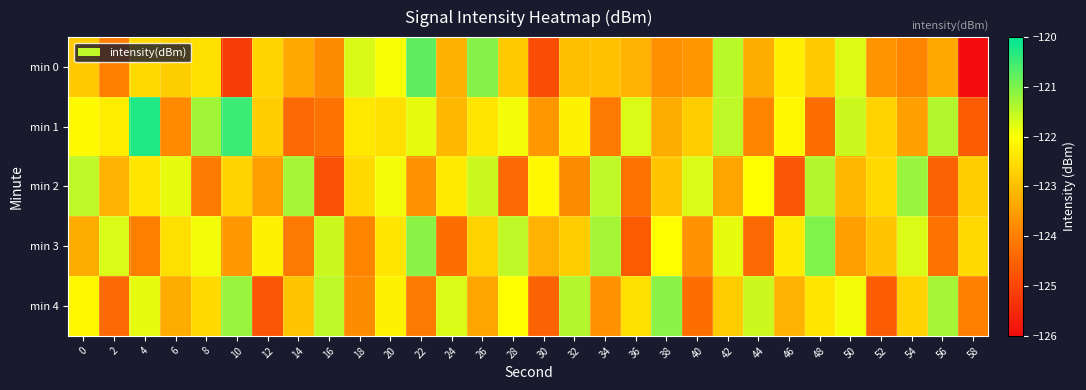

Which series has the widest spread of values?

min 0